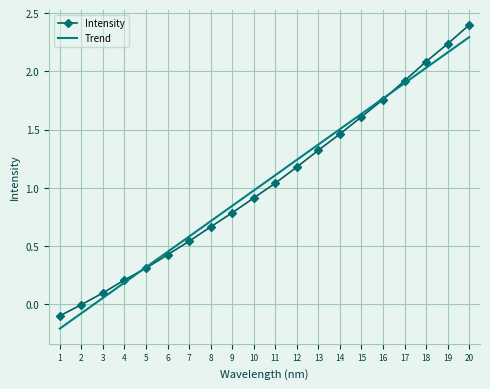

What is the sum of the Trend values at 1 and 20?

2.1